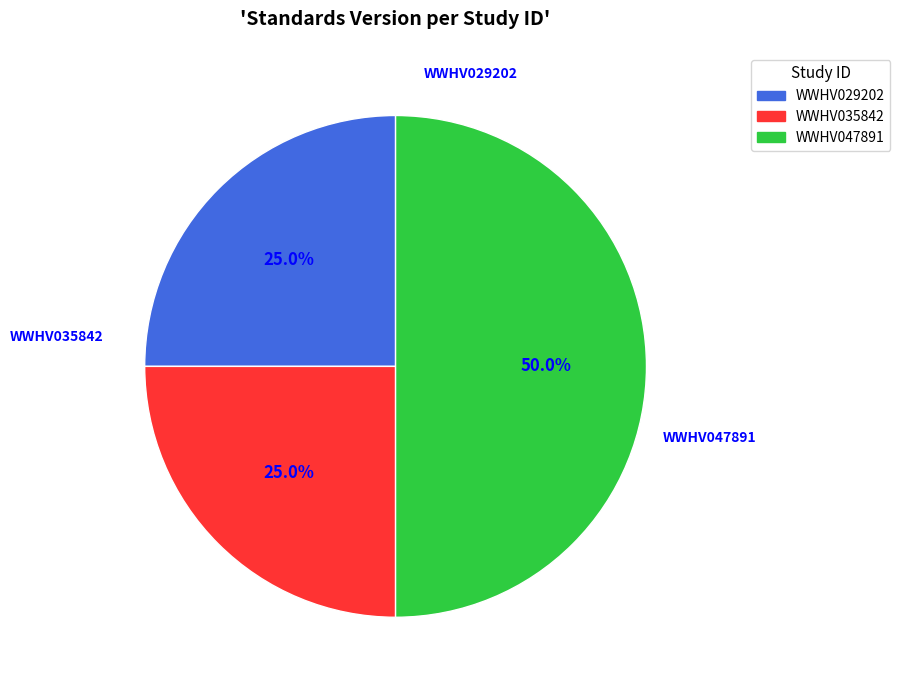

To the nearest percent, what is the difference between the WWHV035842 and WWHV047891 slice percentages?

25%